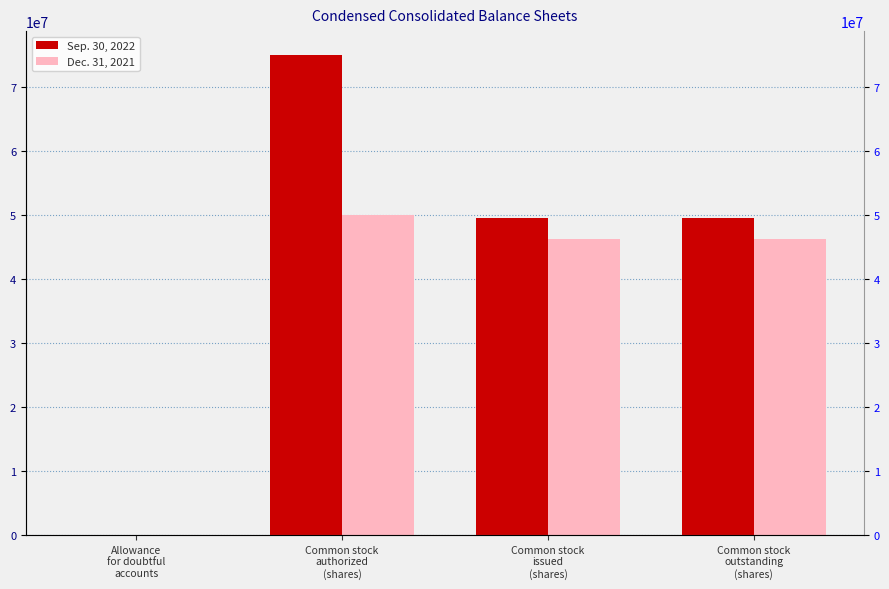

What is the sum of all Sep. 30, 2022 values?

173959486